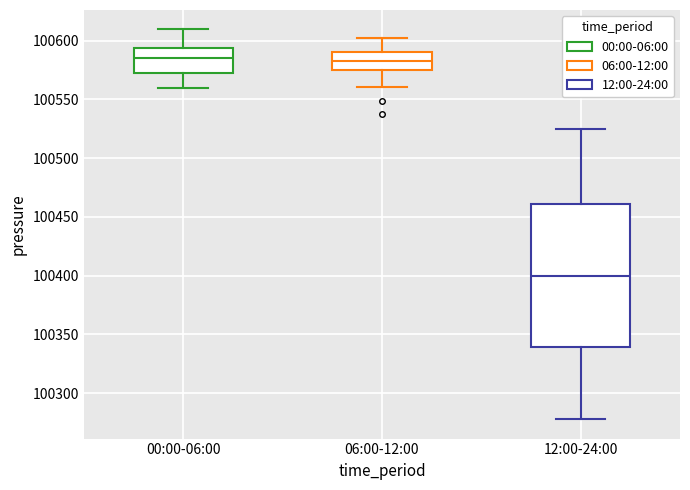

Where is the upper edge of the box for 06:00-12:00 on the y-axis? The values are not printed on the chart, so give them approximately, as read against the axis.

100590